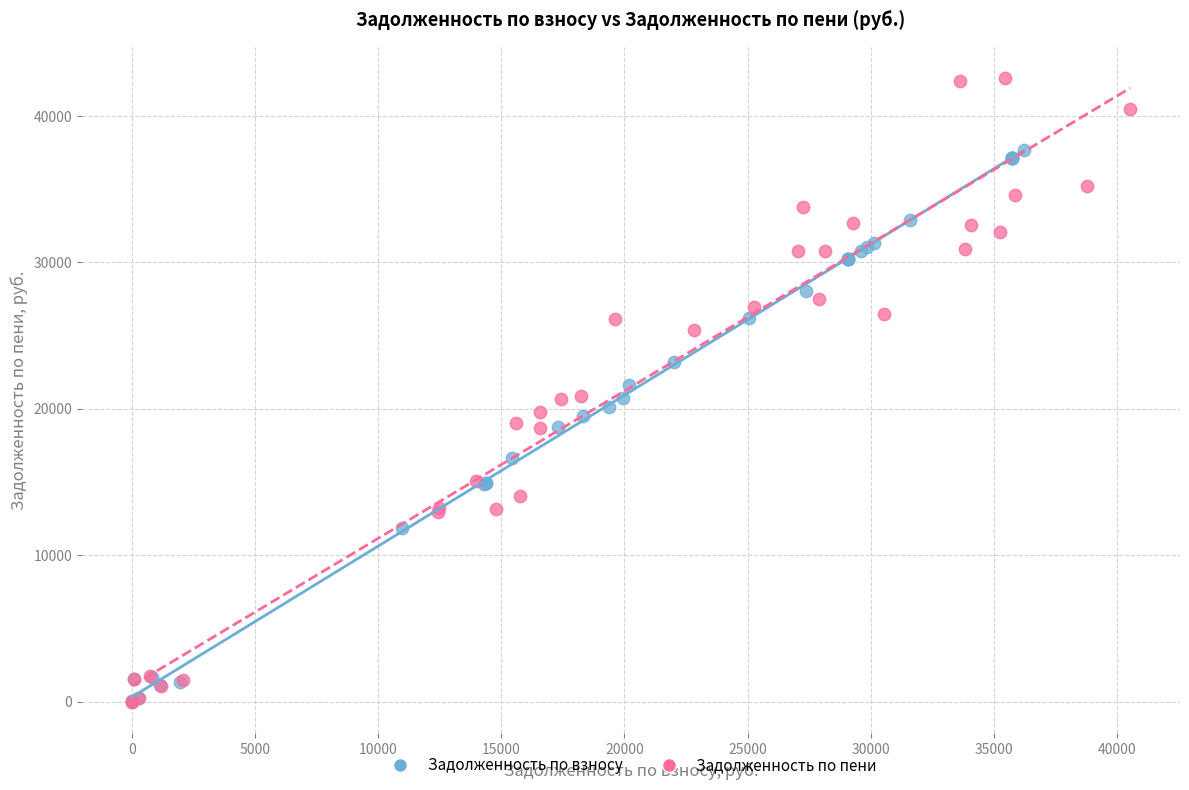

Which series has the largest Y range (max minus min)?

Задолженность по пени